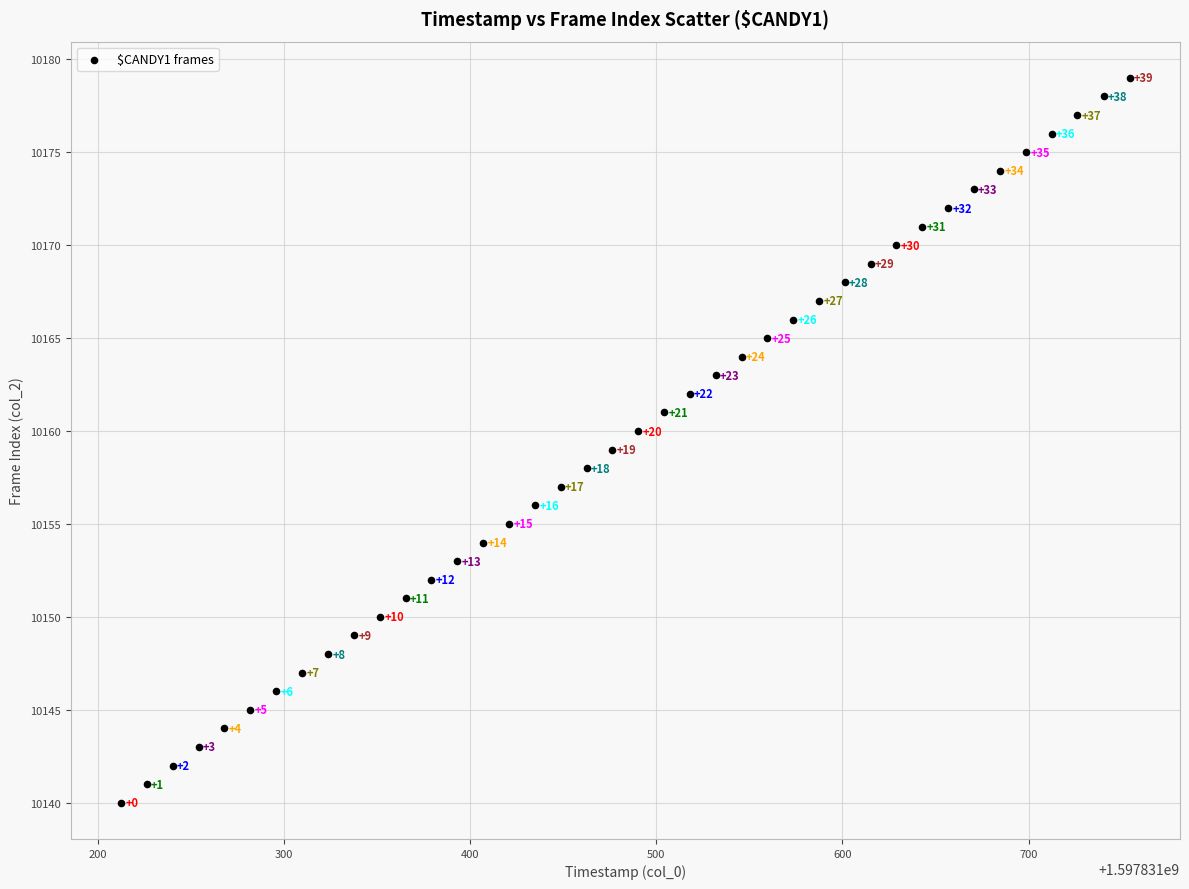

What Y value in the scatter plot is closest to 10159?

10159